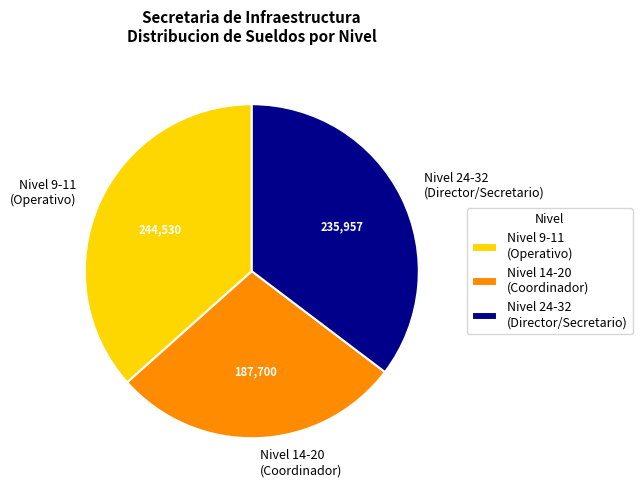

Is it true that Nivel 14-20 (Coordinador) is 34% of the pie?

False